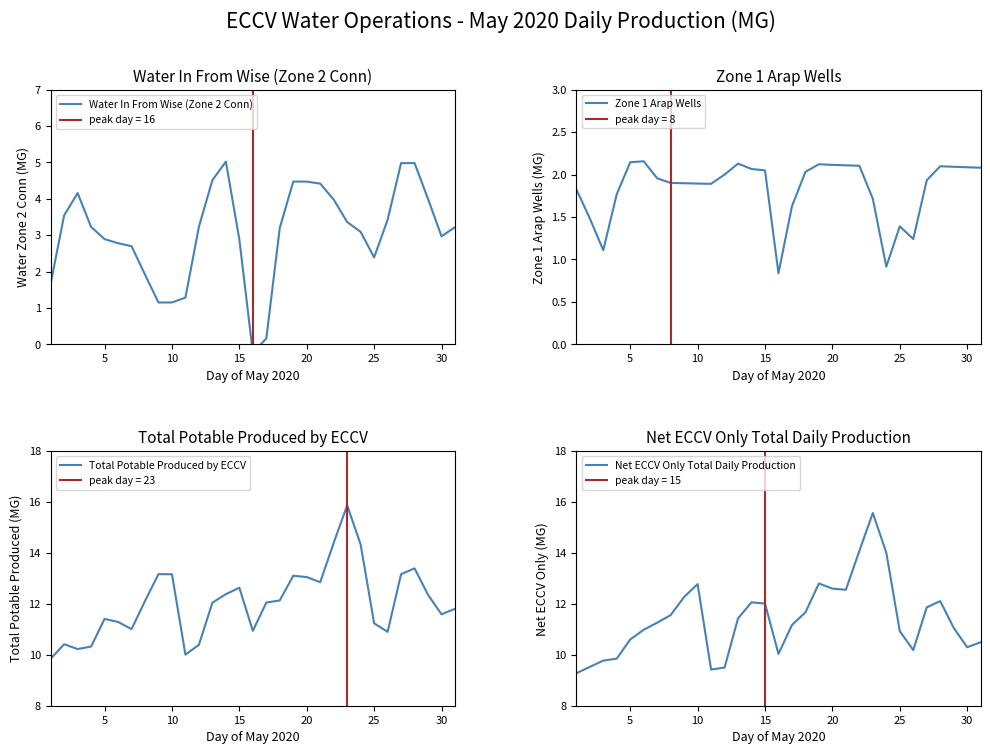

Reading right to left, extract all data points from this chart.

Water In From Wise (Zone 2 Conn): 3.2	3.0	4.0	5.0	5.0	3.4	2.4	3.1	3.4	4.0	4.4	4.5	4.5	3.2	0.2	-0.2	2.9	5.0	4.5	3.2	1.3	1.1	1.1	1.9	2.7	2.8	2.9	3.2	4.2	3.5	1.7
Zone 1 Arap Wells: 2.1	2.1	2.1	2.1	1.9	1.2	1.4	0.9	1.7	2.1	2.1	2.1	2.1	2.0	1.6	0.8	2.0	2.1	2.1	2.0	1.9	1.9	1.9	1.9	2.0	2.2	2.1	1.8	1.1	1.5	1.8
Total Potable Produced by ECCV: 11.8	11.6	12.4	13.4	13.2	10.9	11.2	14.3	15.9	14.4	12.9	13.1	13.1	12.1	12.1	10.9	12.6	12.4	12.0	10.4	10.0	13.2	13.2	12.1	11.0	11.3	11.4	10.3	10.2	10.4	9.8
Net ECCV Only Total Daily Production: 10.5	10.3	11.1	12.1	11.9	10.2	10.9	14.0	15.6	14.1	12.6	12.6	12.8	11.7	11.2	10.0	12.0	12.1	11.4	9.5	9.4	12.8	12.3	11.6	11.3	11.0	10.6	9.8	9.8	9.5	9.3